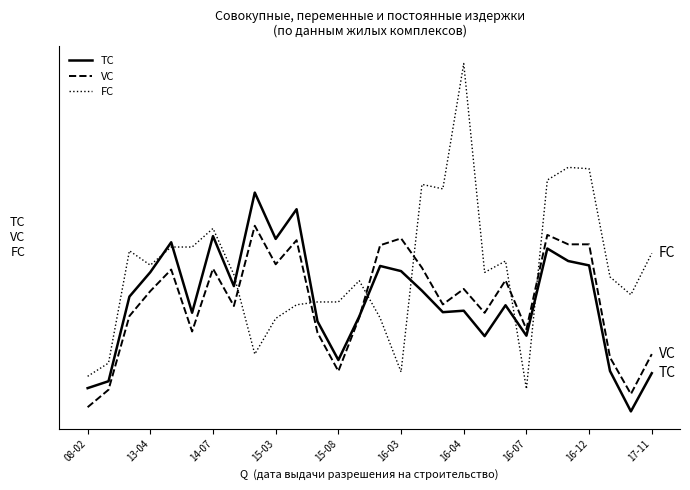

Does the chart display data point markers on the line(s)?

No